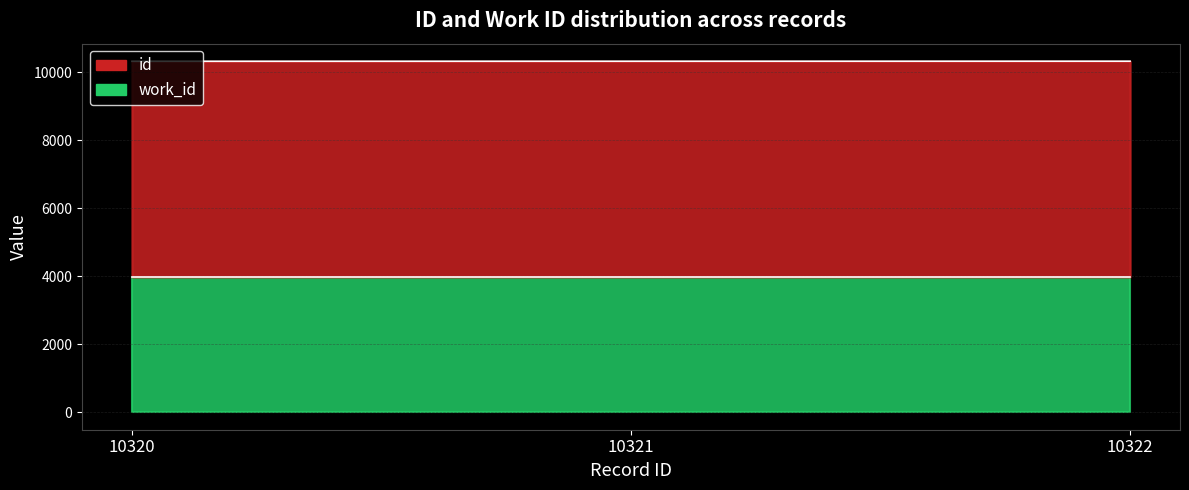

The chart shows a value of 5180 at 10321. True or false?

False